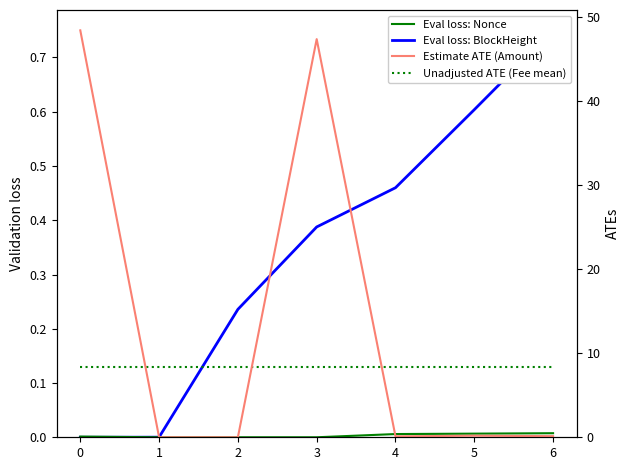

Where is the first local maximum for Estimate ATE (Amount)?

3